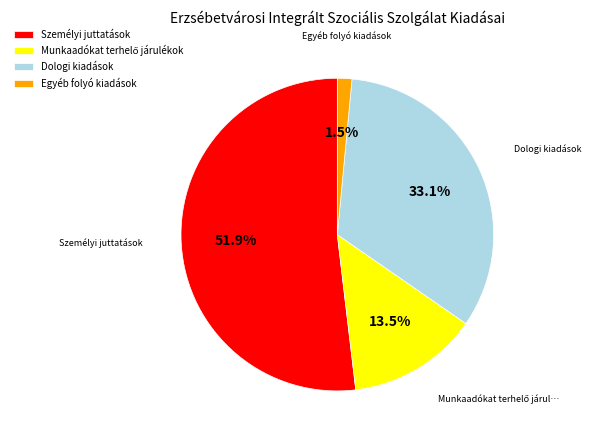

Is the sum of Dologi kiadások and Személyi juttatások greater than half?

Yes